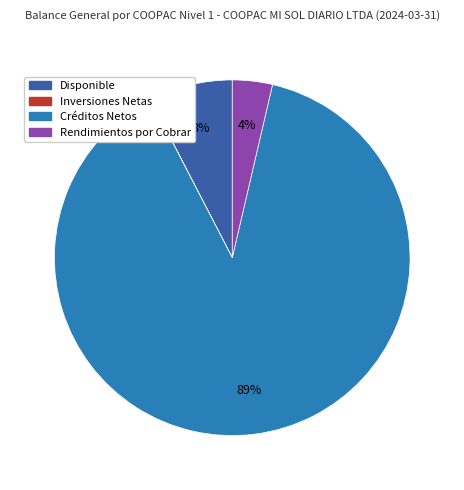

Does any single category account for the majority?

Yes